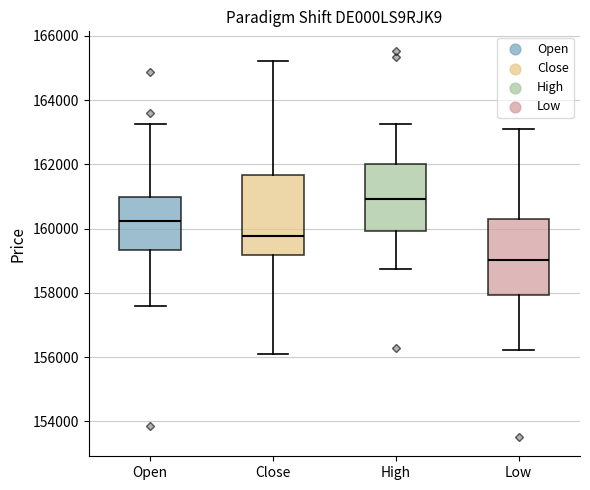

Reading left to right, read every box against the y-axis: the position of its median line, the range the box covers, and the ends of its whiskers. The values are not printed on the chart, so give them approximately, as read against the axis.

Open: median 160200, box 159400 to 161000, whiskers 157600 to 163200
Close: median 159800, box 159200 to 161600, whiskers 156000 to 165200
High: median 161000, box 160000 to 162000, whiskers 158800 to 163200
Low: median 159000, box 158000 to 160400, whiskers 156200 to 163200